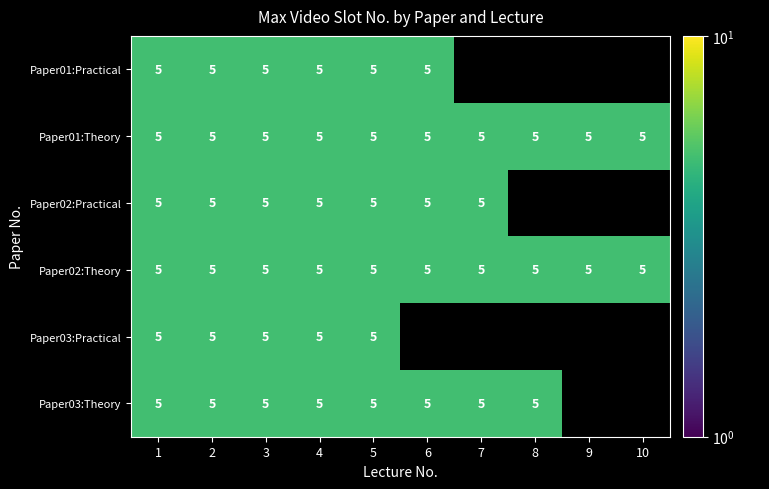

Reading right to left, list all the values displayed in this chart.

Paper01:Practical: 10=0	9=0	8=0	7=0	6=5	5=5	4=5	3=5	2=5	1=5
Paper01:Theory: 10=5	9=5	8=5	7=5	6=5	5=5	4=5	3=5	2=5	1=5
Paper02:Practical: 10=0	9=0	8=0	7=5	6=5	5=5	4=5	3=5	2=5	1=5
Paper02:Theory: 10=5	9=5	8=5	7=5	6=5	5=5	4=5	3=5	2=5	1=5
Paper03:Practical: 10=0	9=0	8=0	7=0	6=0	5=5	4=5	3=5	2=5	1=5
Paper03:Theory: 10=0	9=0	8=5	7=5	6=5	5=5	4=5	3=5	2=5	1=5